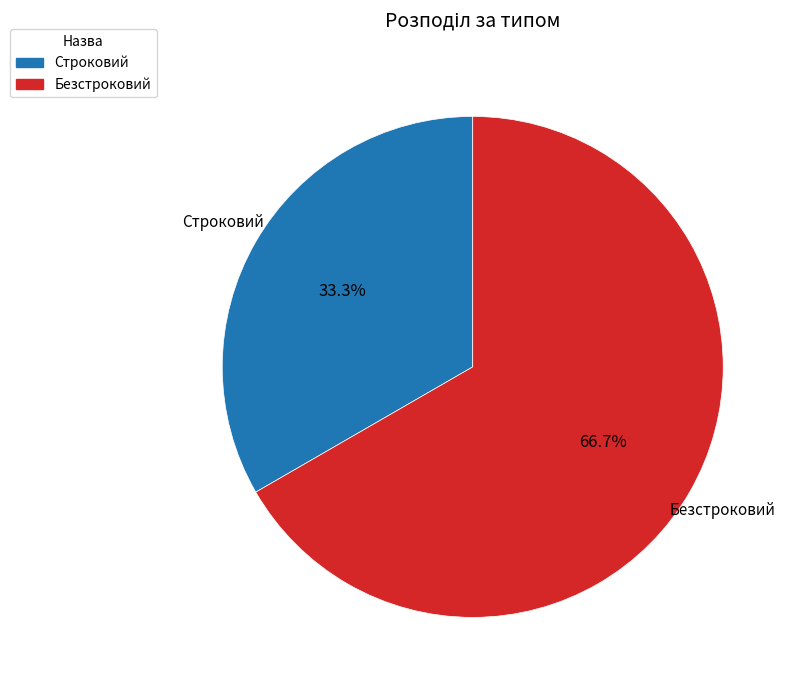

Rank the categories by value from highest to lowest.

Безстроковий, Строковий